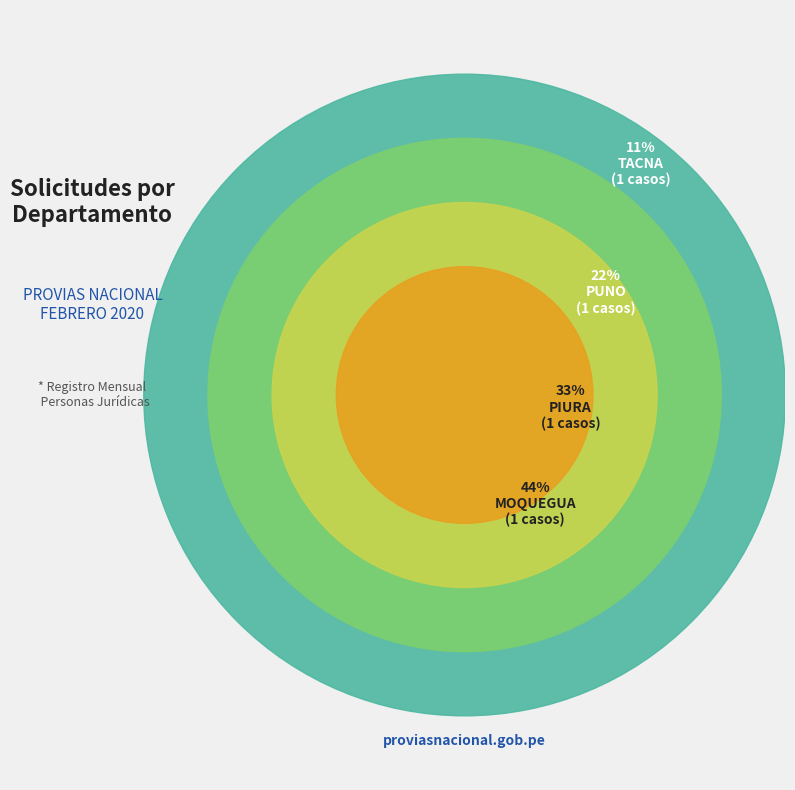

The LIMA slice represents 49% of the pie. True or false?

False